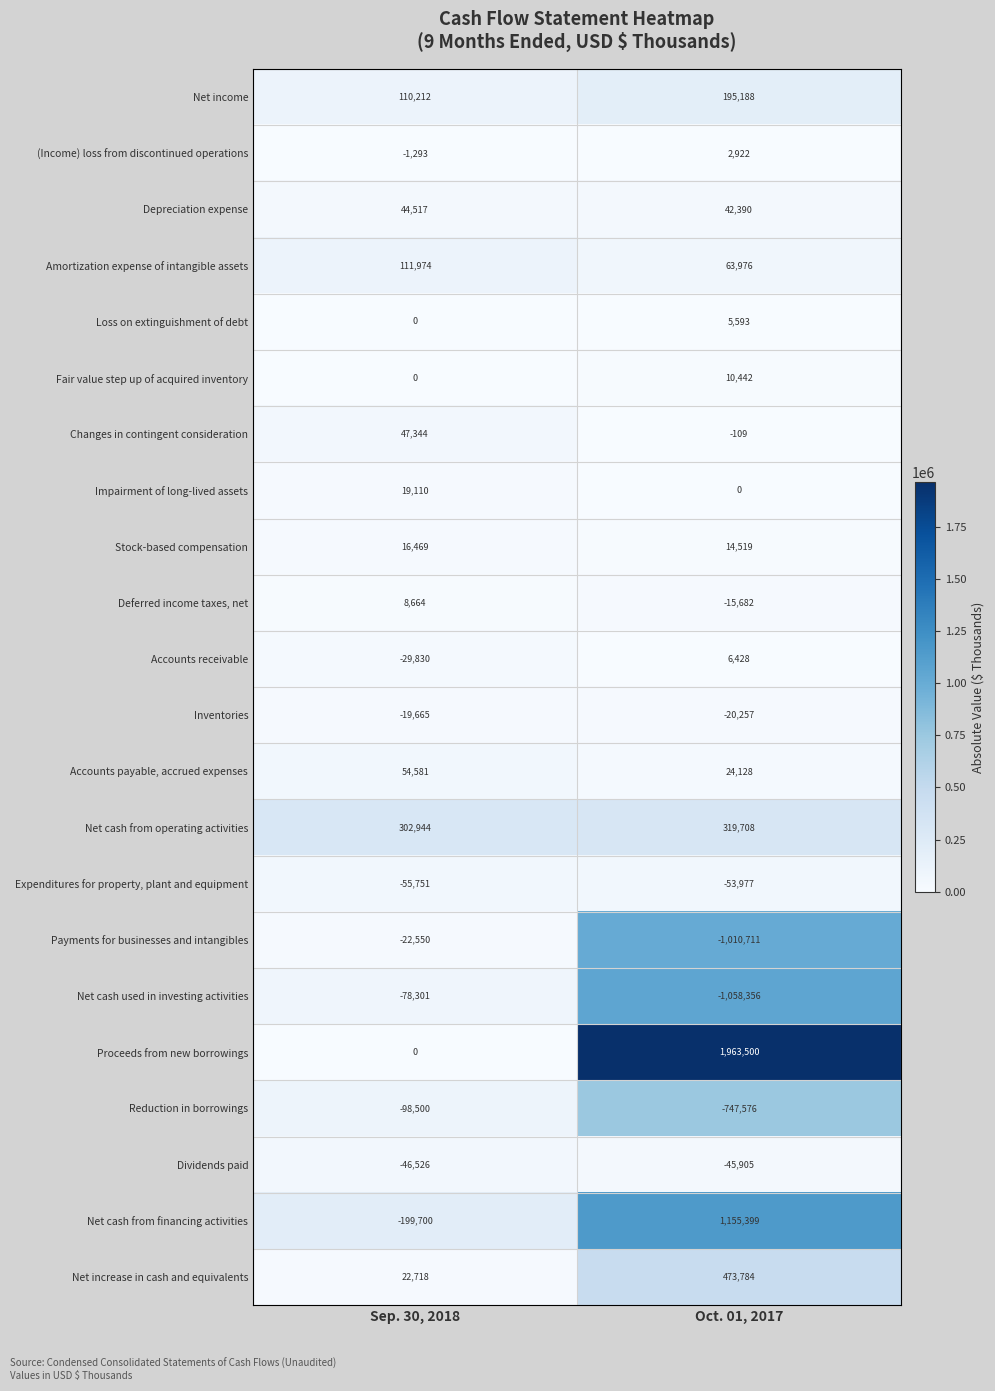

At which category does the chart reach its peak across all series?

Oct. 01, 2017